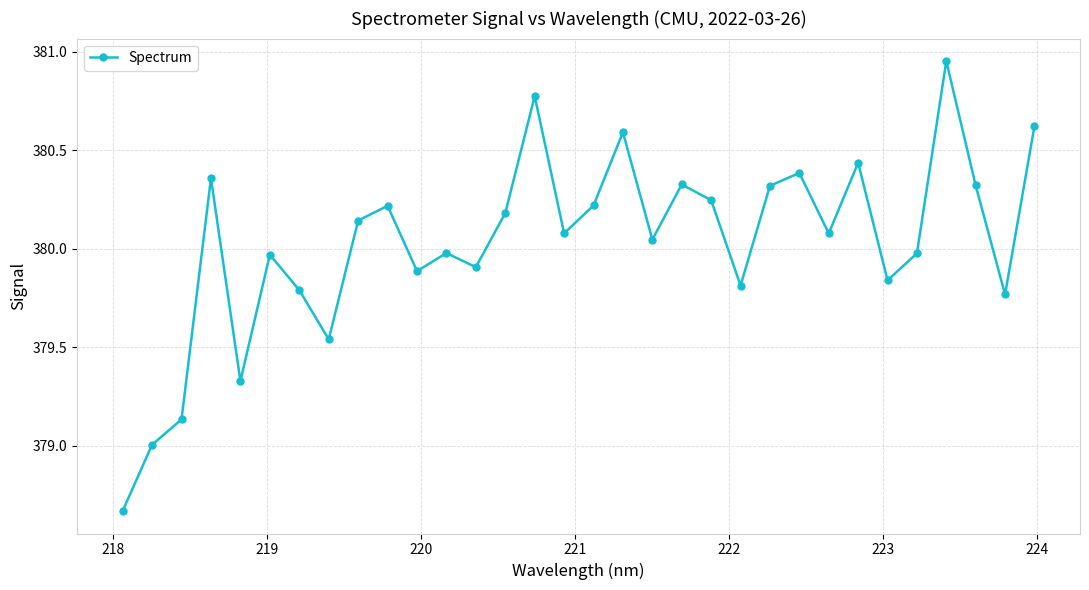

What is the difference between the maximum and second lowest values?

1.9